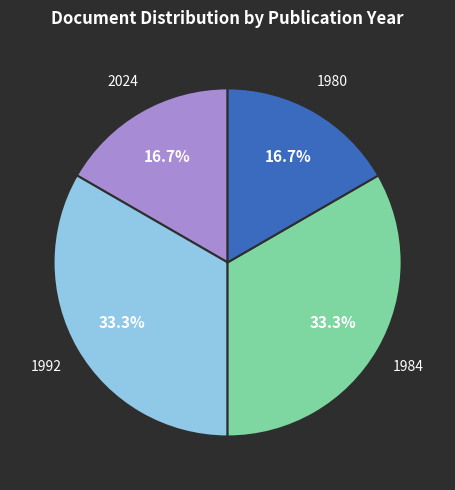

Does any single category account for the majority?

No